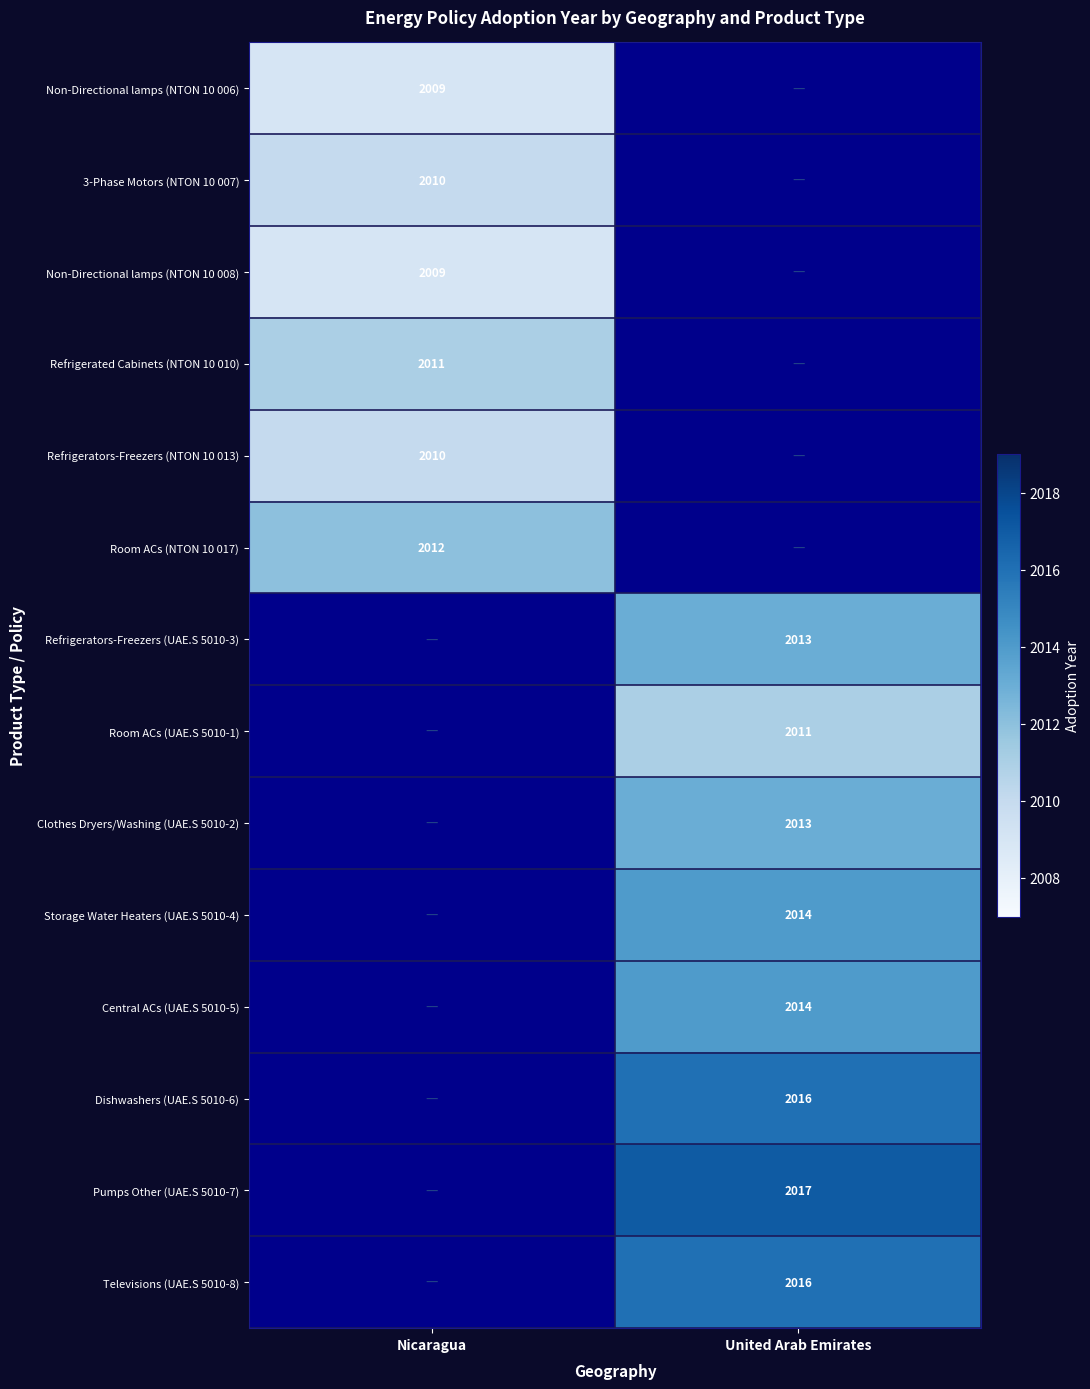

True or false: Central ACs (UAE.S 5010-5) has a value of 2014 at United Arab Emirates.

True